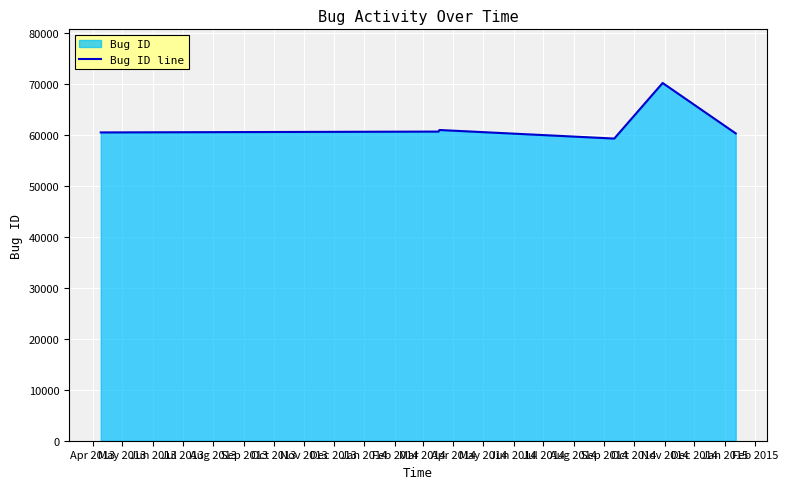

True or false: there are more than 1 points higher than both neighbors.

True